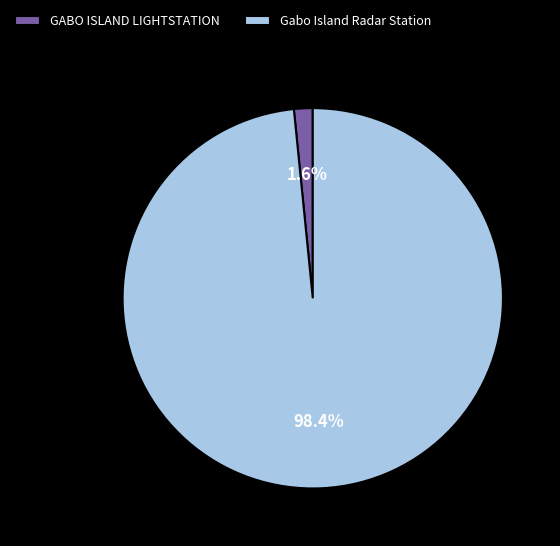

Count the number of slices in the pie.

2